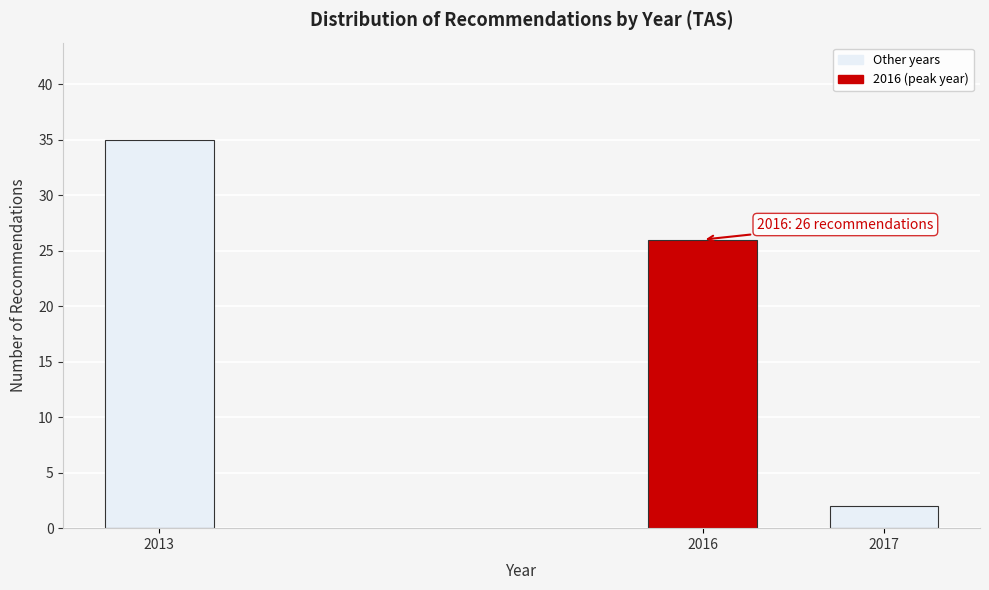

Reading right to left, list all the values displayed in this chart.

2017=2	2016=26	2013=35